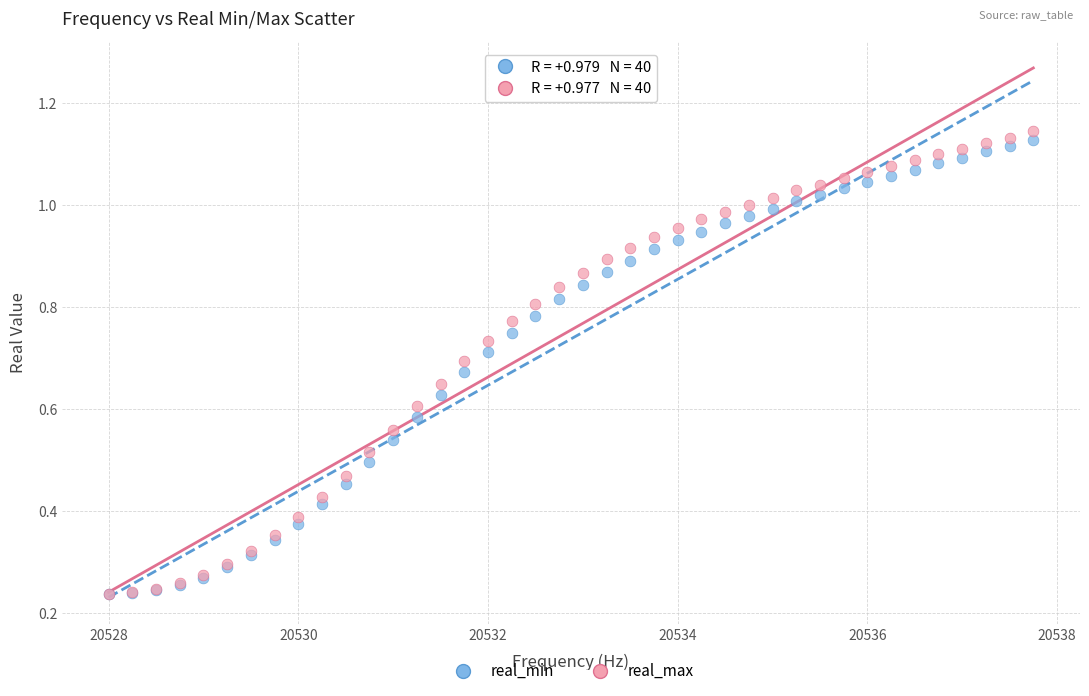

Which series reaches the maximum Y coordinate?

real_max